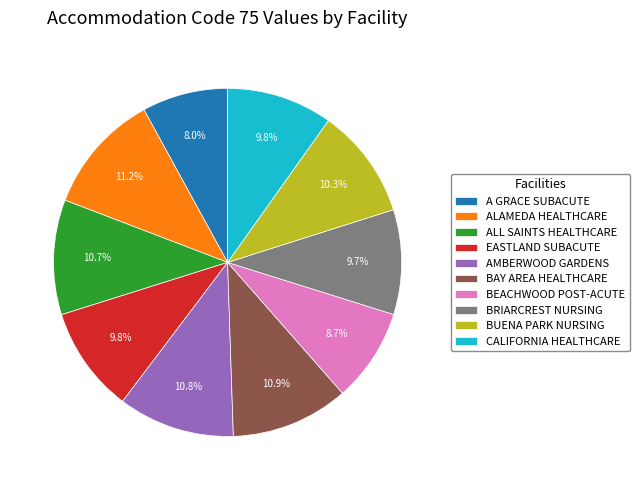

Which has a higher value, AMBERWOOD GARDENS or CALIFORNIA HEALTHCARE?

AMBERWOOD GARDENS